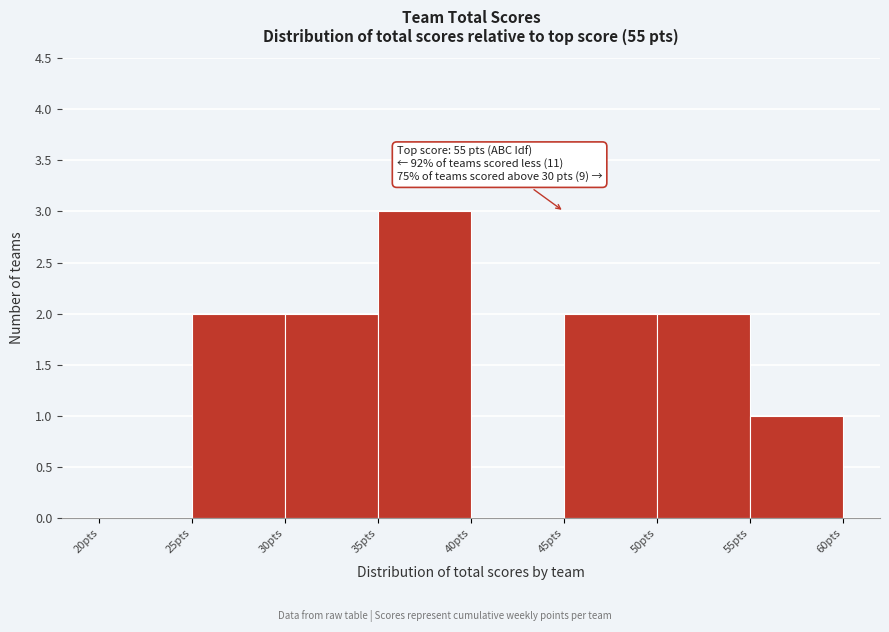

Which range on the x-axis has the tallest bar?

35 to 40